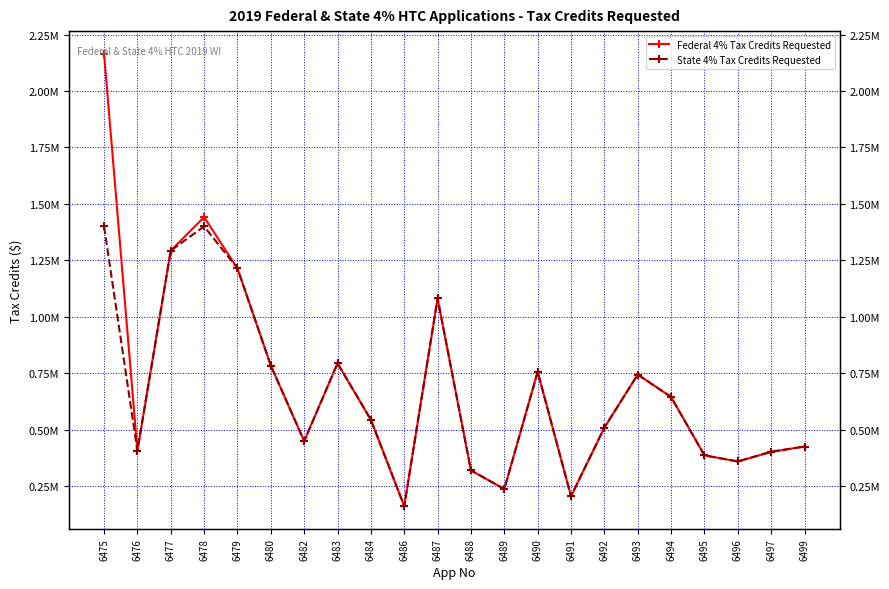

How many data points in State 4% Tax Credits Requested are less than 542880?

11